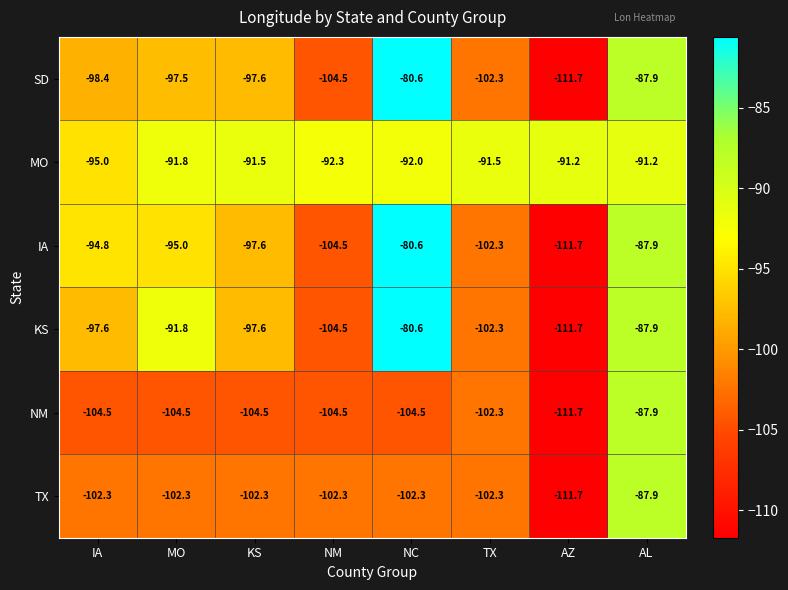

Where is SD nearest to the value -96?

MO